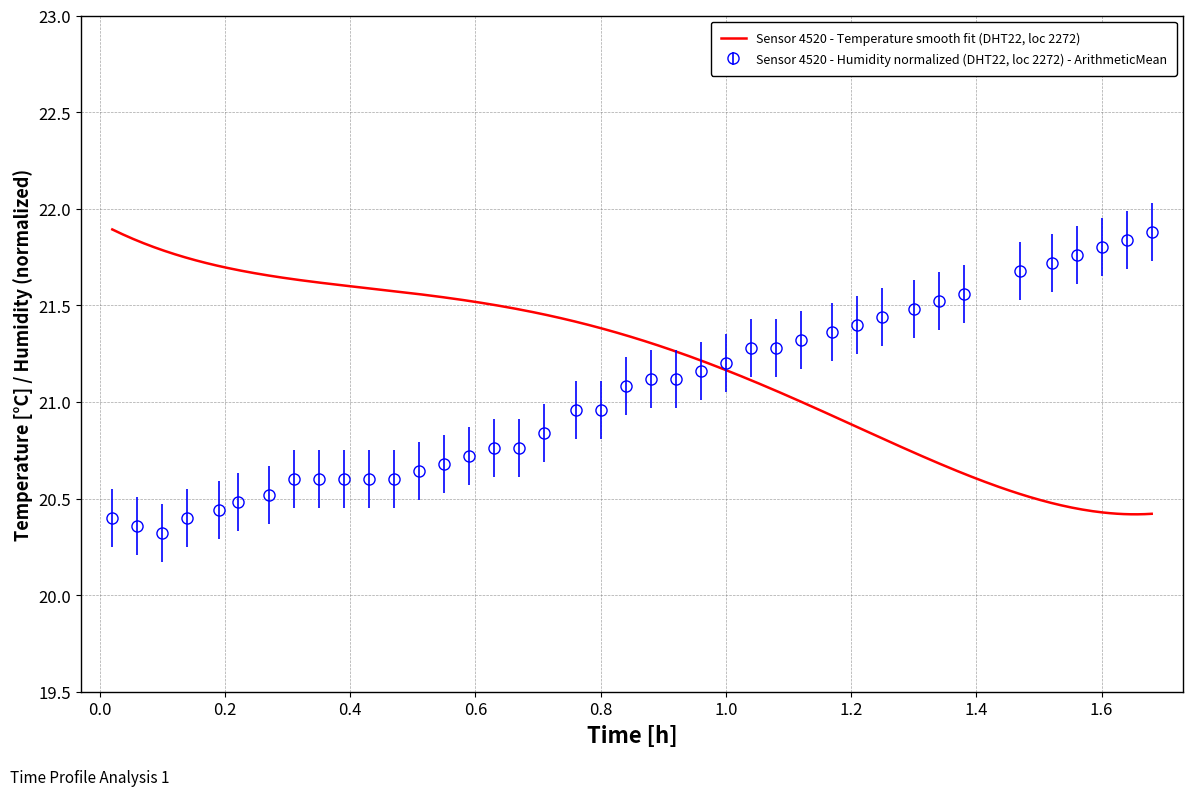

What is the highest value of the Sensor 4520 - Humidity normalized (DHT22, loc 2272) - ArithmeticMean series?

21.9